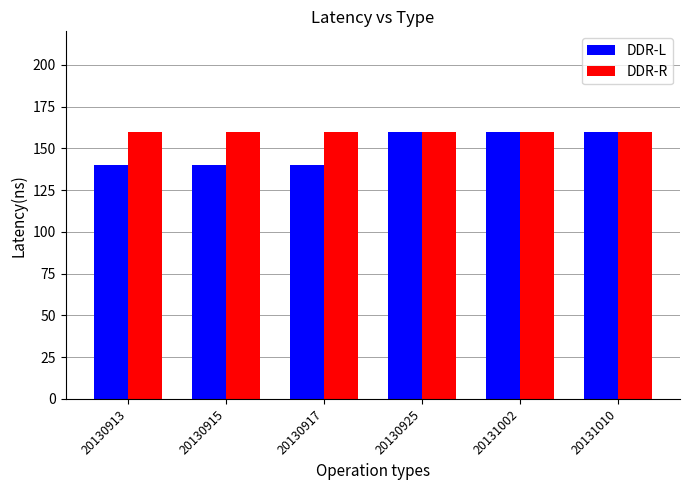

Which series has the widest spread of values?

DDR-L